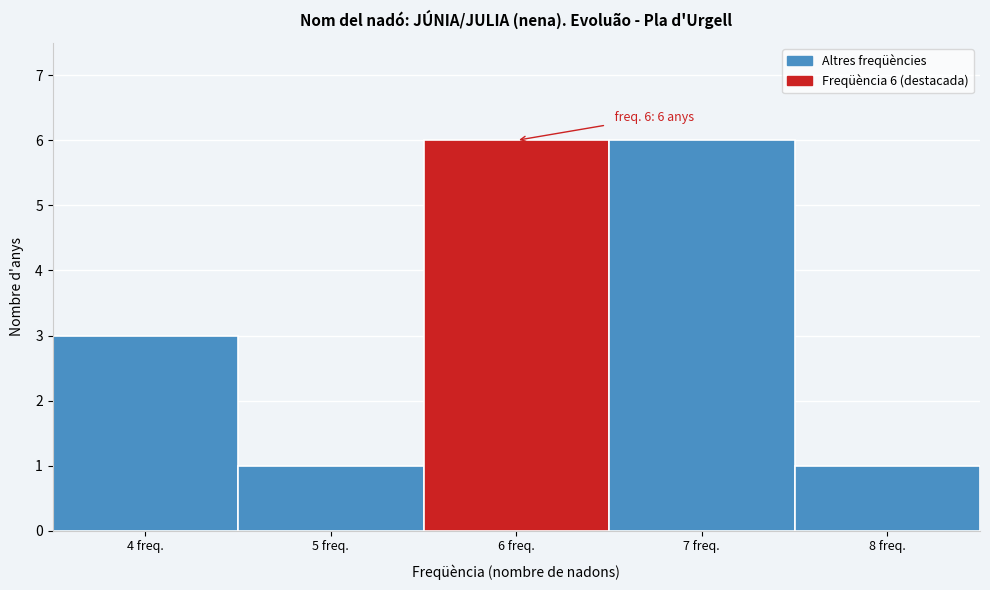

Reading left to right, transcribe all the data shown in this chart.

4 freq.=3	5 freq.=1	6 freq.=6	7 freq.=6	8 freq.=1